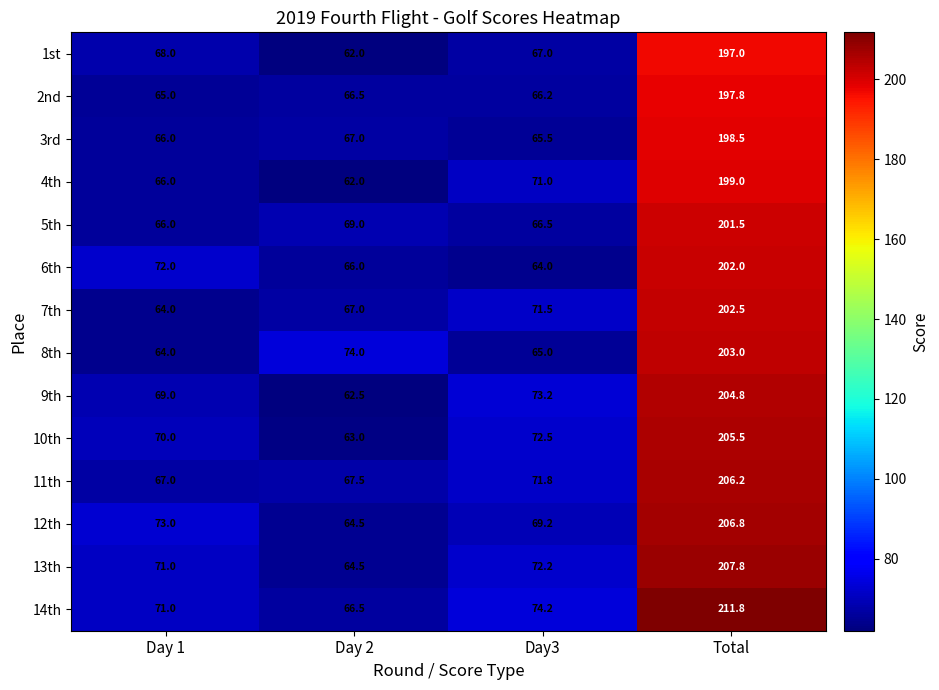

Where does the 14th series first go above 74?

Day3